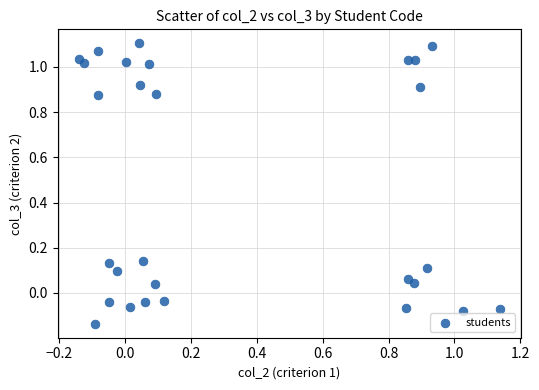

What is the range of Y values (max minus min)?

1.2